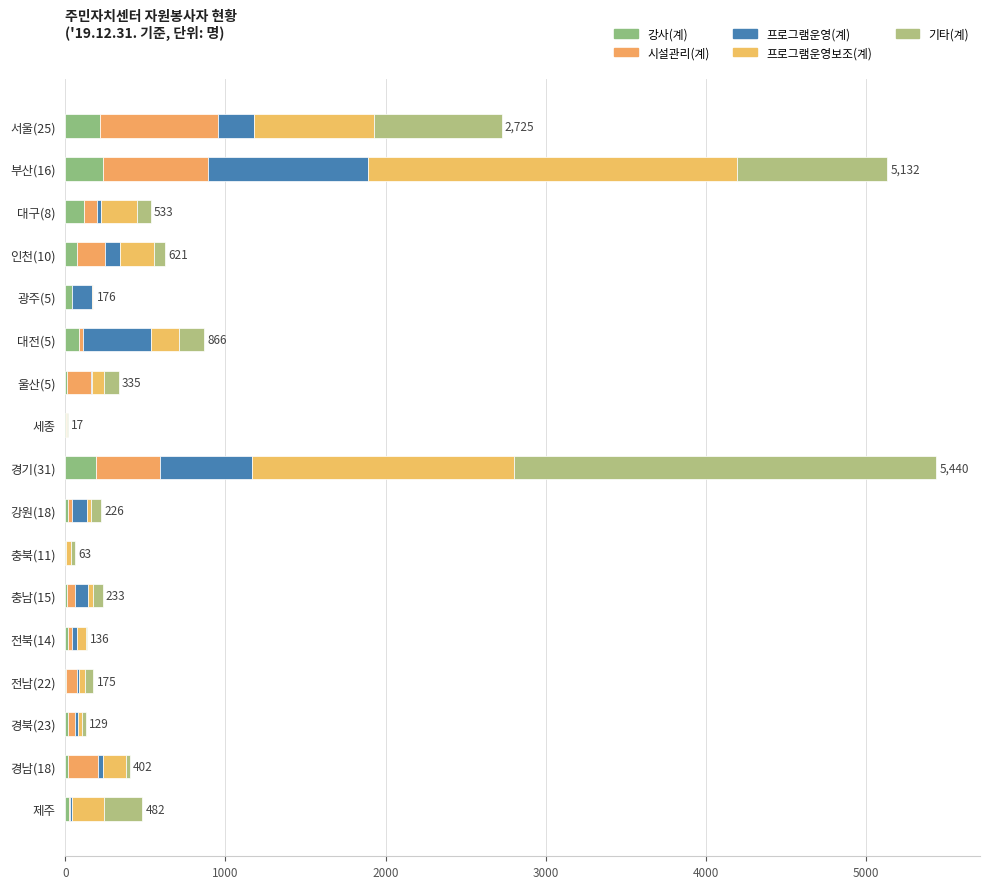

Count the number of categories in the chart.

17